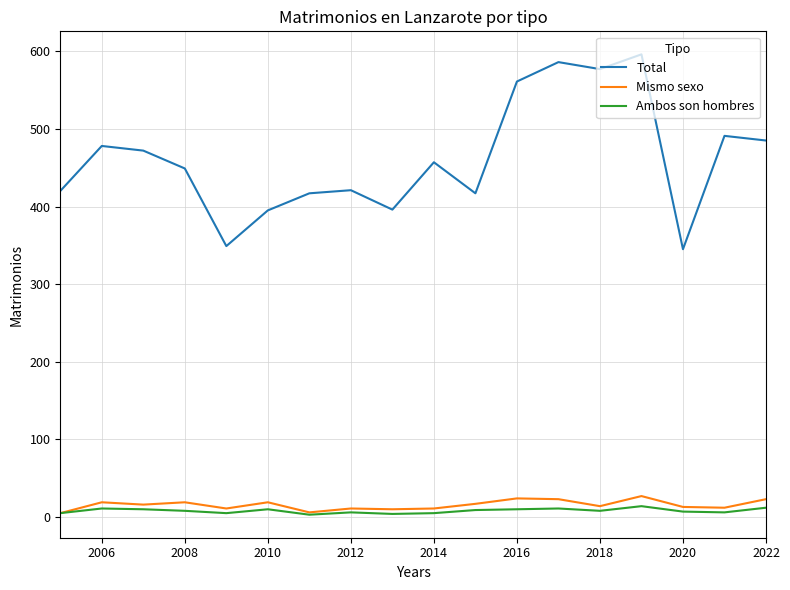

Which series has the largest total across all categories?

Total